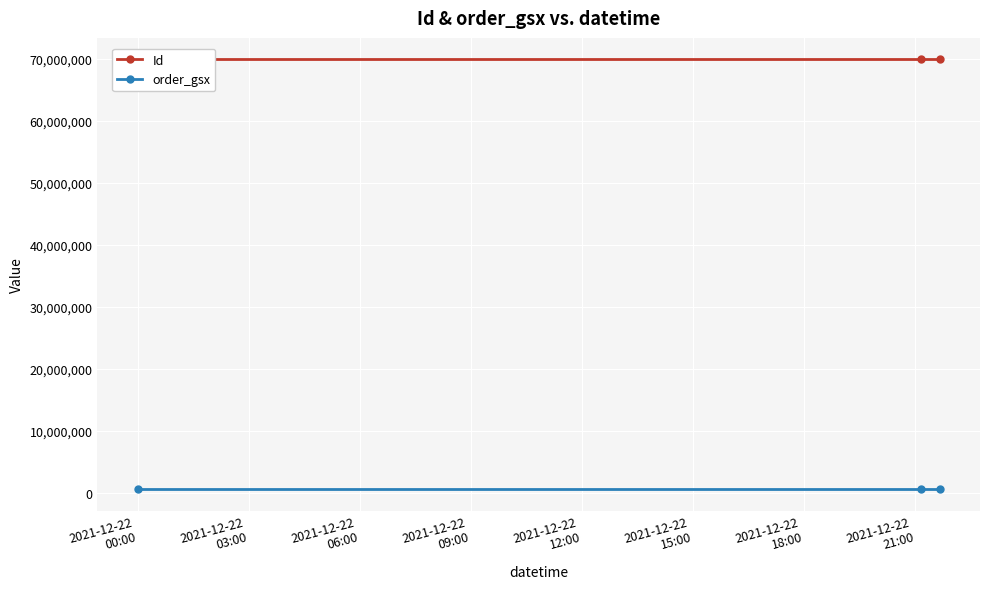

Which series has the widest spread of values?

Id